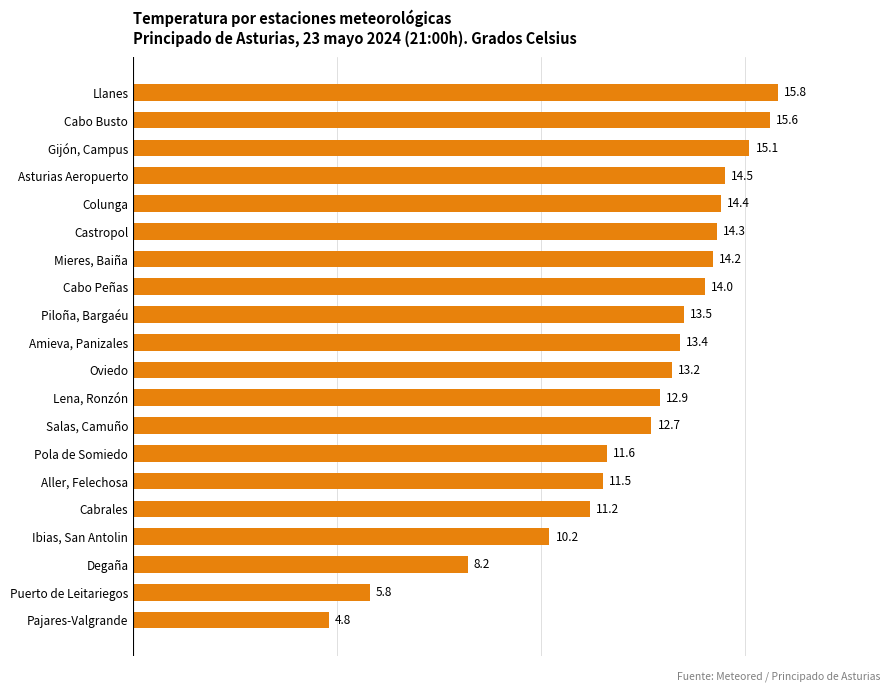

Approximately how many times larger is the value at Salas, Camuño compared to Piloña, Bargaéu?

0.9